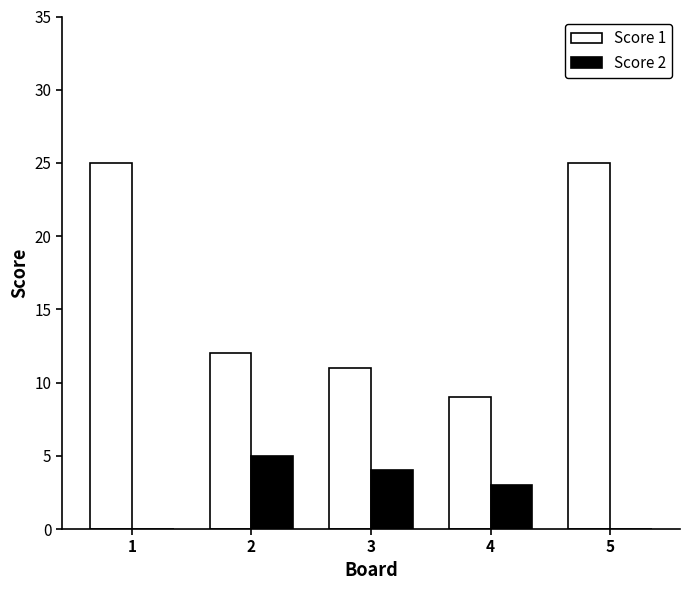

Where is Score 2 nearest to the value 2?

4